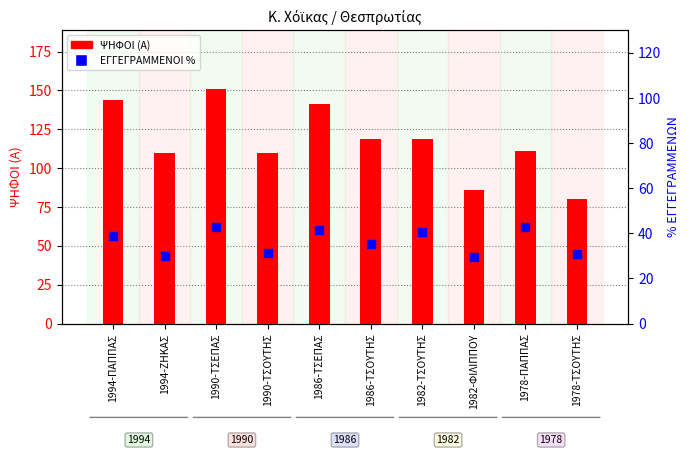

Which series contains the highest Y value?

ΨΗΦΟΙ (Α)